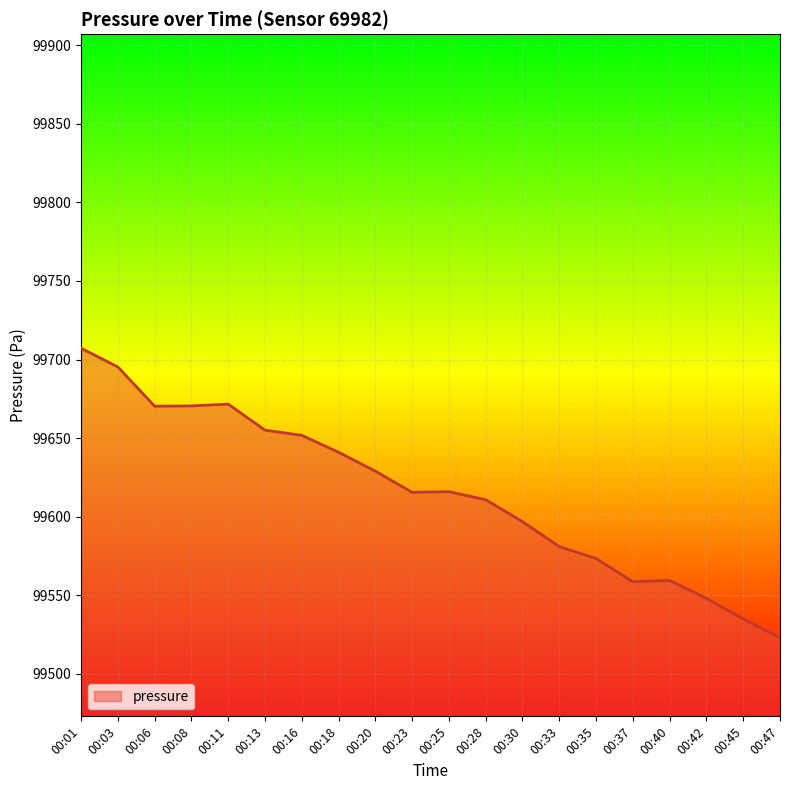

What is the greatest value displayed?

99707.2